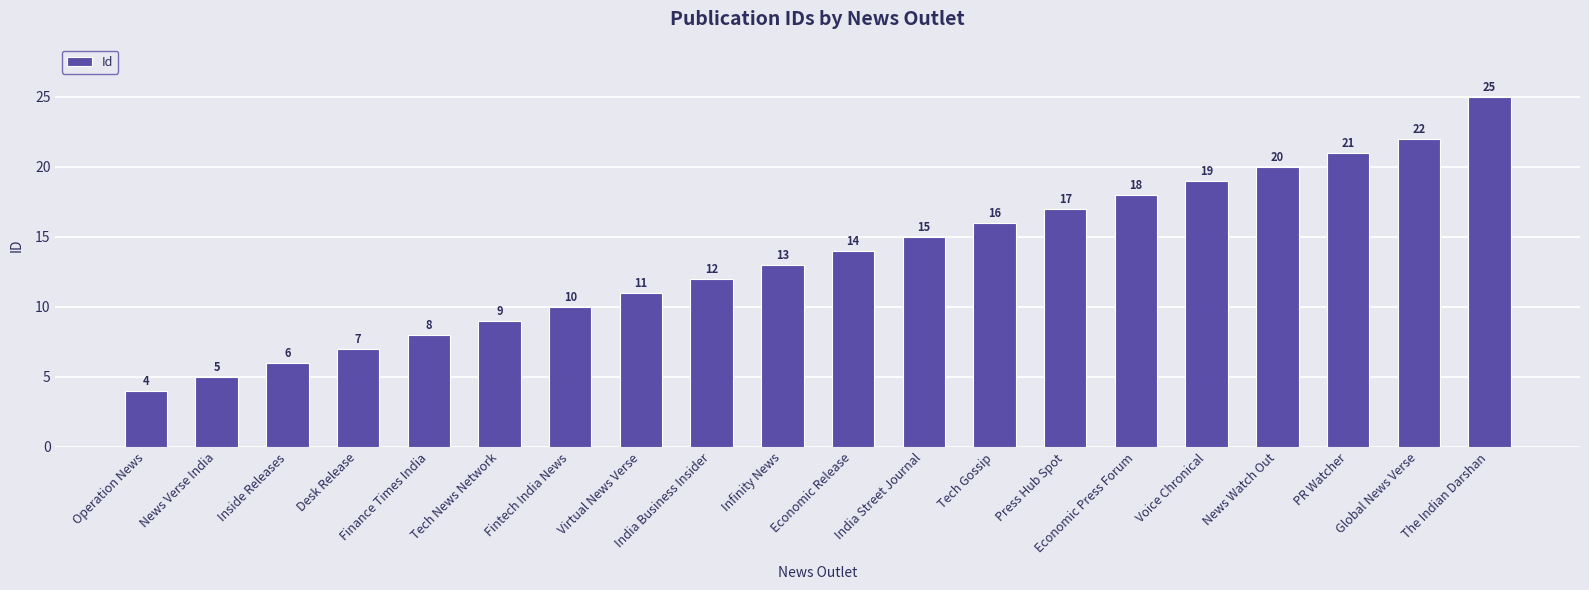

Are the bars horizontal?

No